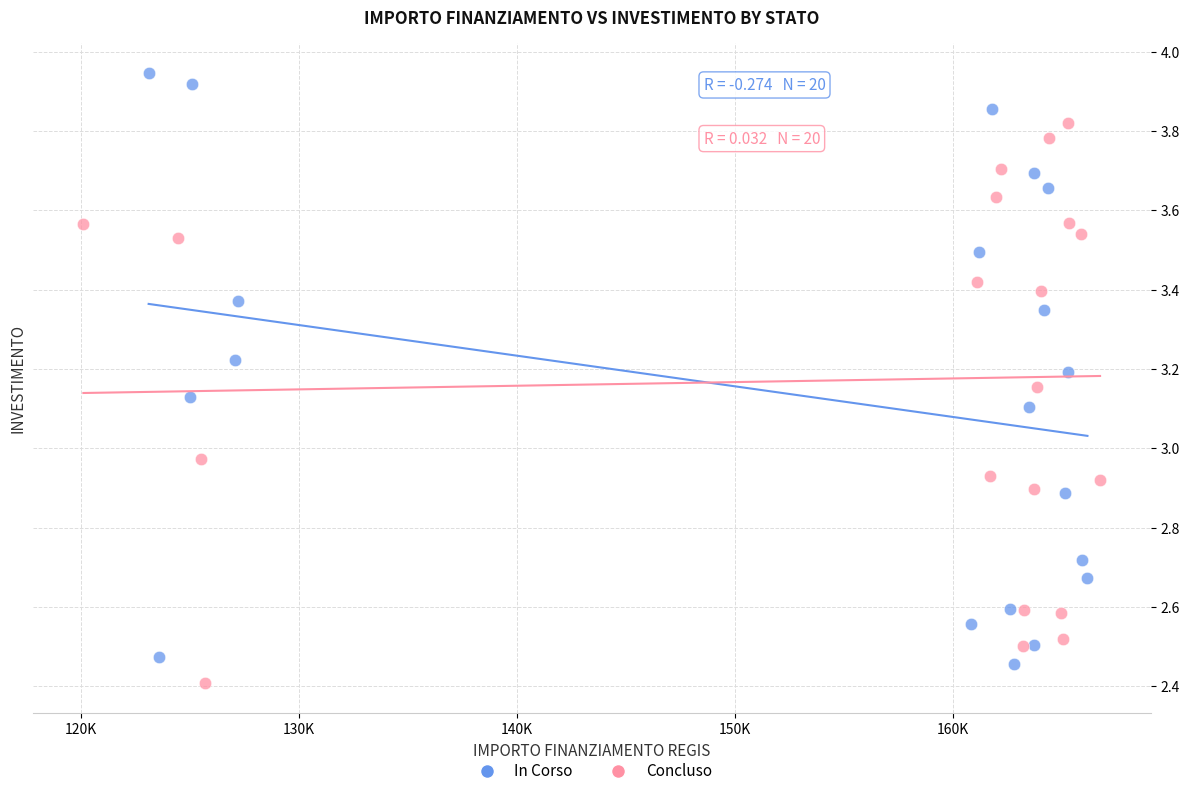

Which series contains the highest Y value?

In Corso